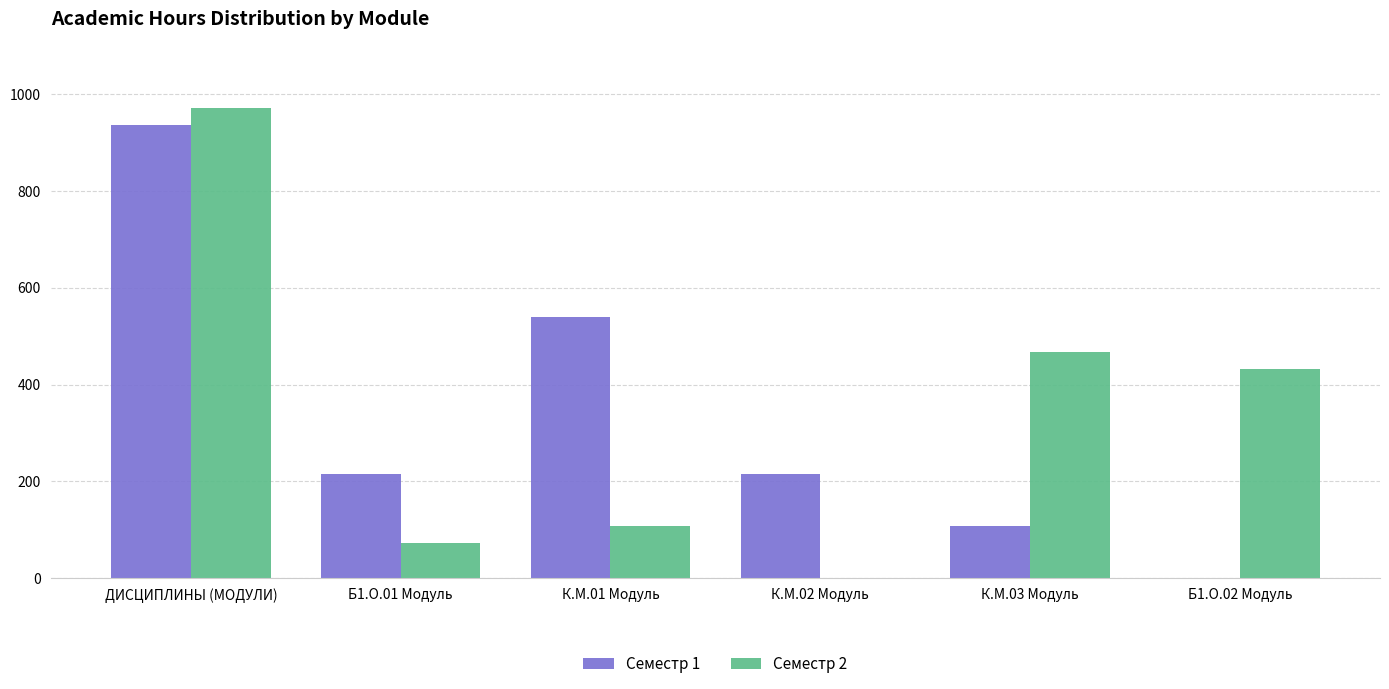

Is the value of Семестр 2 at Б1.О.02 Модуль greater than the value of Семестр 1 at ДИСЦИПЛИНЫ (МОДУЛИ)?

No